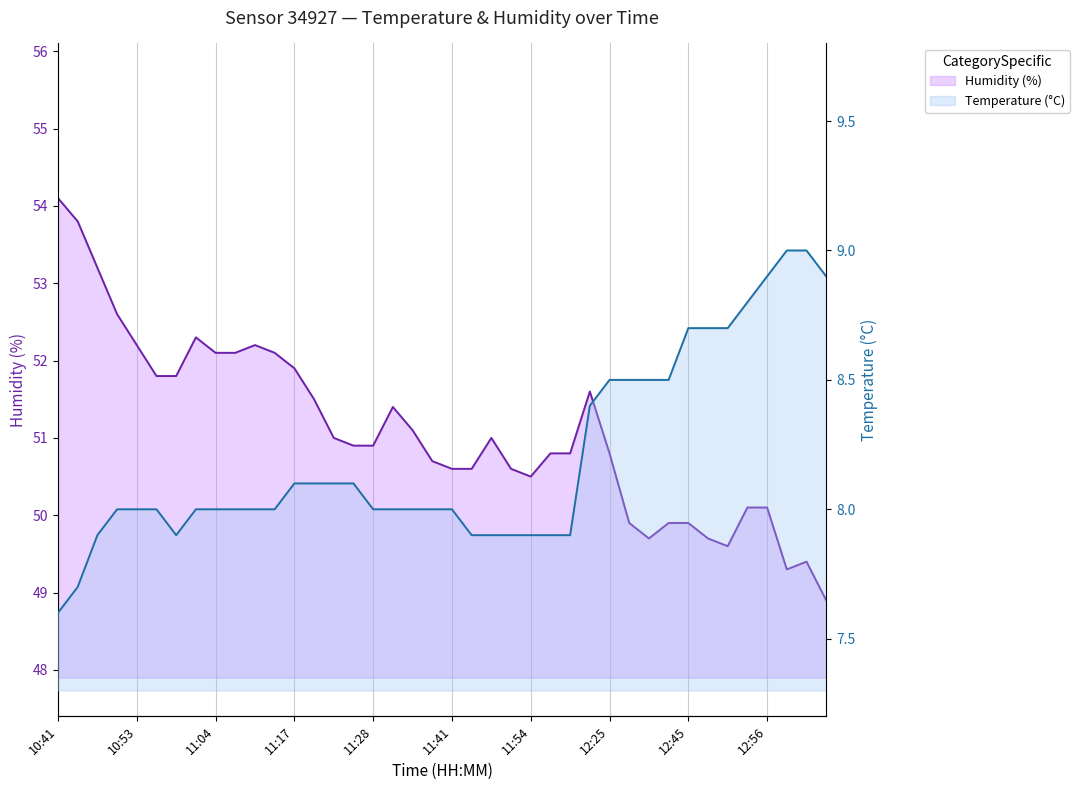

Does the chart display data point markers on the line(s)?

No